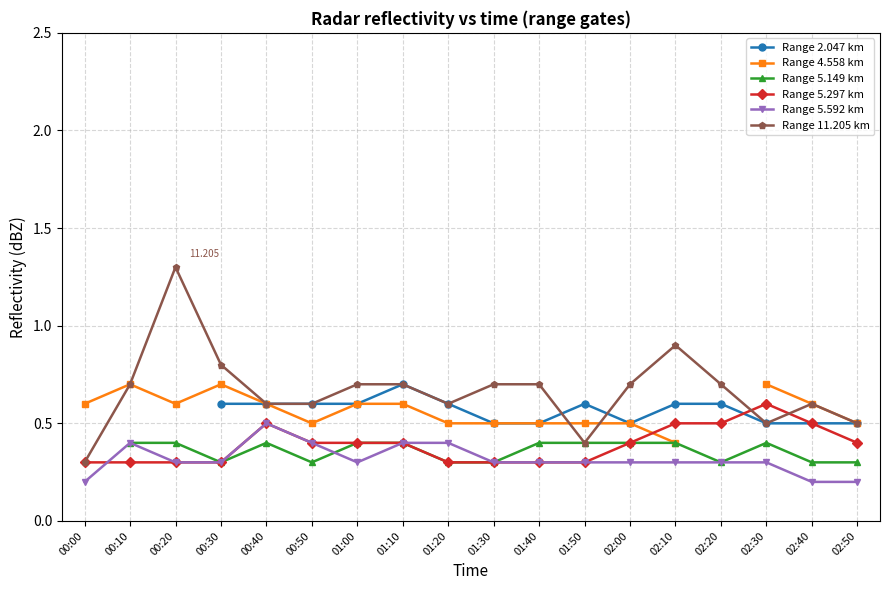

Which series has the widest spread of values?

Range 11.205 km